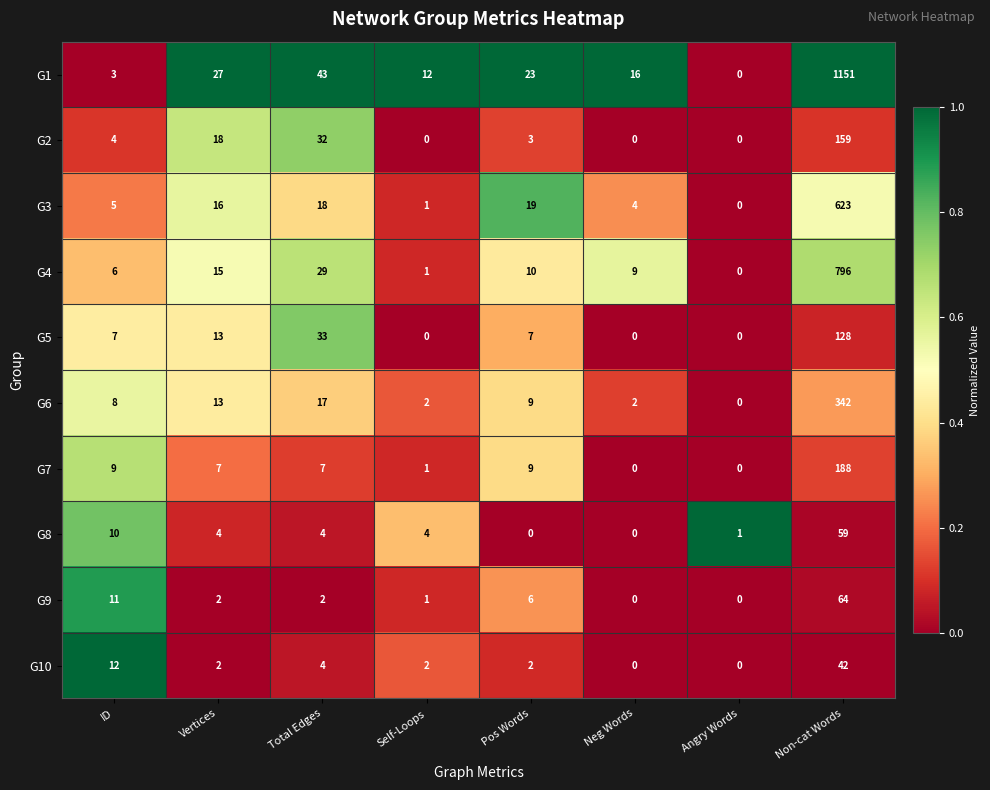

Count the number of data series in this chart.

10